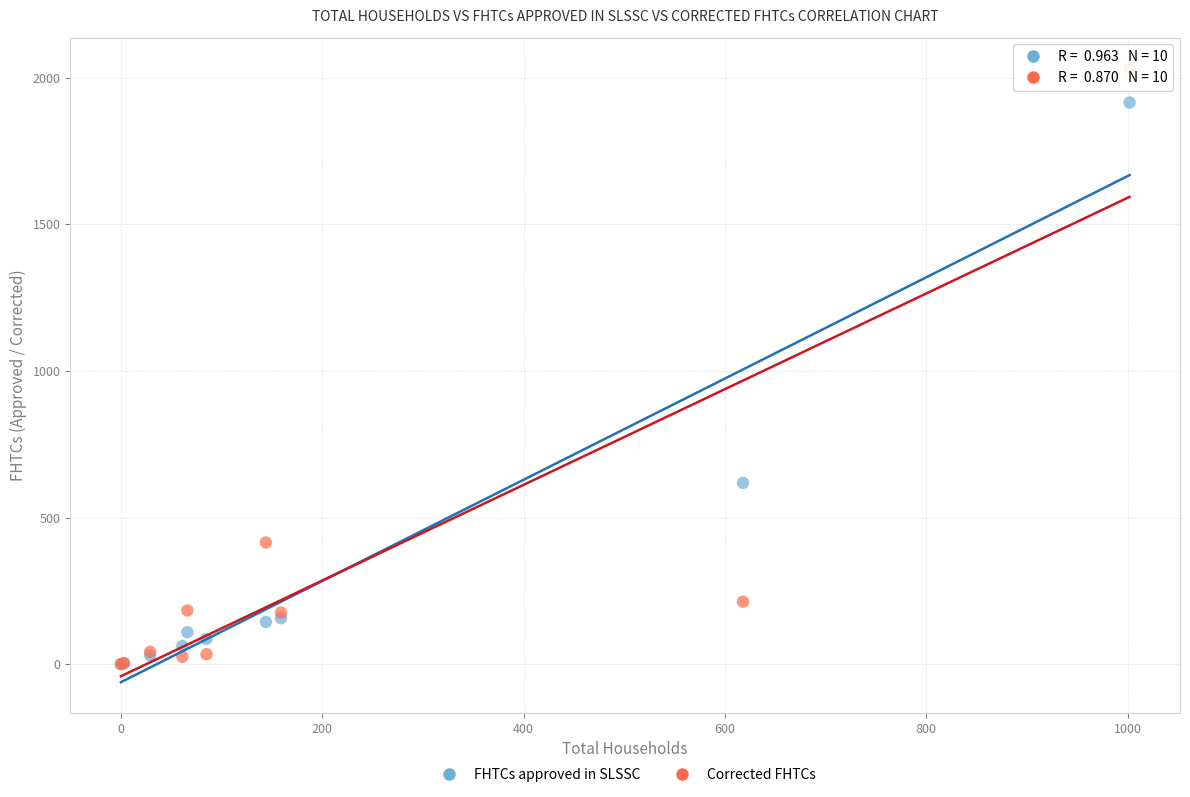

Across all series, what Y value is closest to 1016?

618